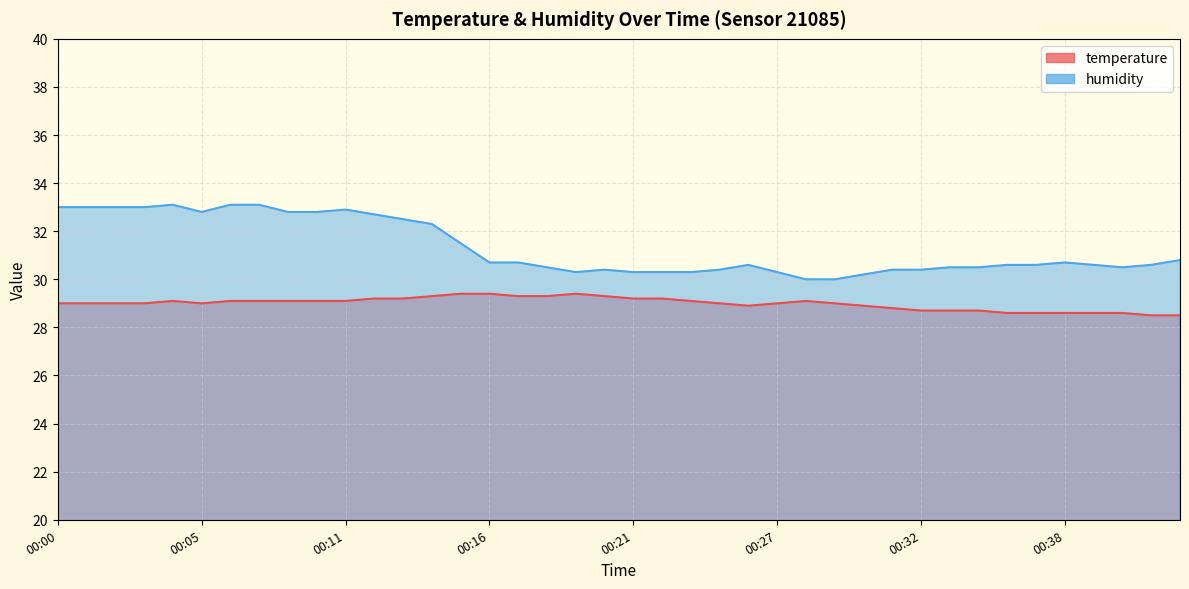

List the series in order of their overall mean, highest first.

humidity, temperature